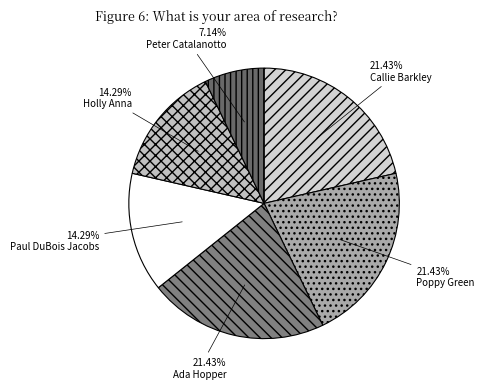

To the nearest percent, what is the combined percentage of Ada Hopper and Peter Catalanotto?

29%